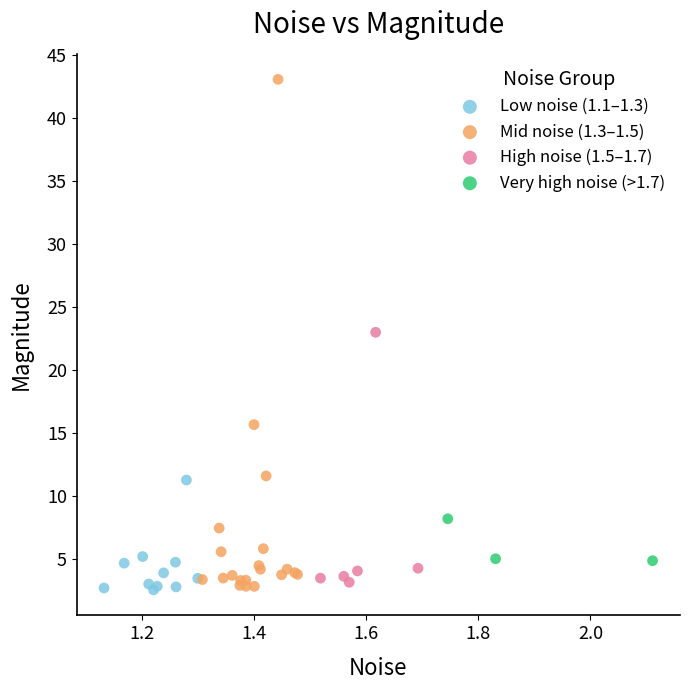

Which series reaches the maximum Y coordinate?

Mid noise (1.3–1.5)